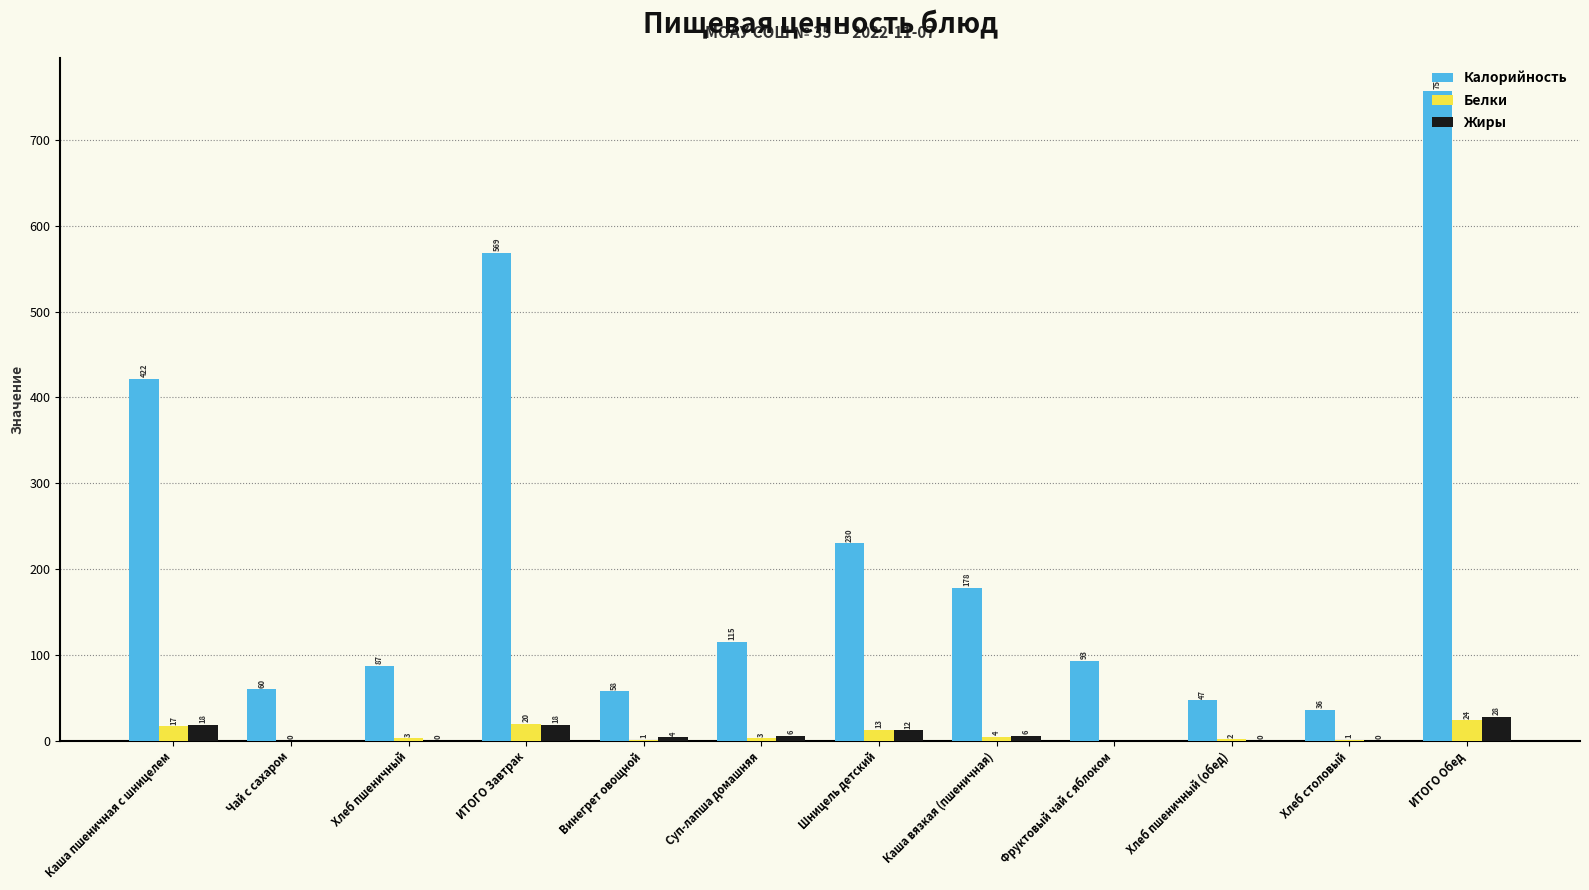

Which series changed the most between Винегрет овощной and Хлеб пшеничный (обед)?

Калорийность